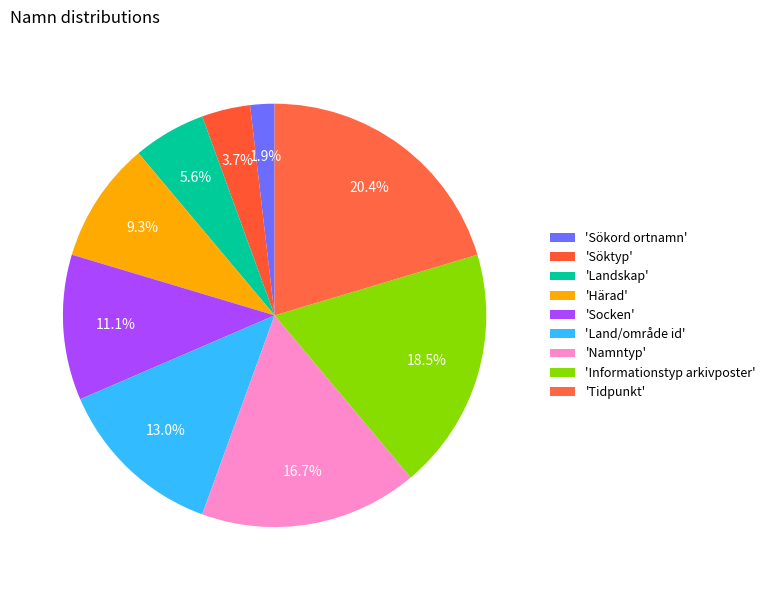

What is the smallest slice in the pie chart?

Sökord ortnamn